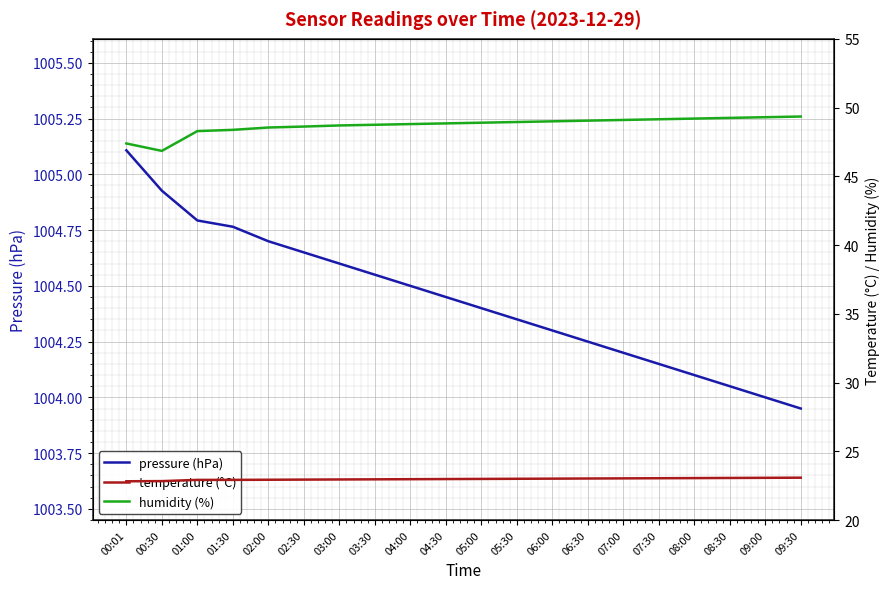

Which category has the lowest value in the pressure (hPa) series?

09:30